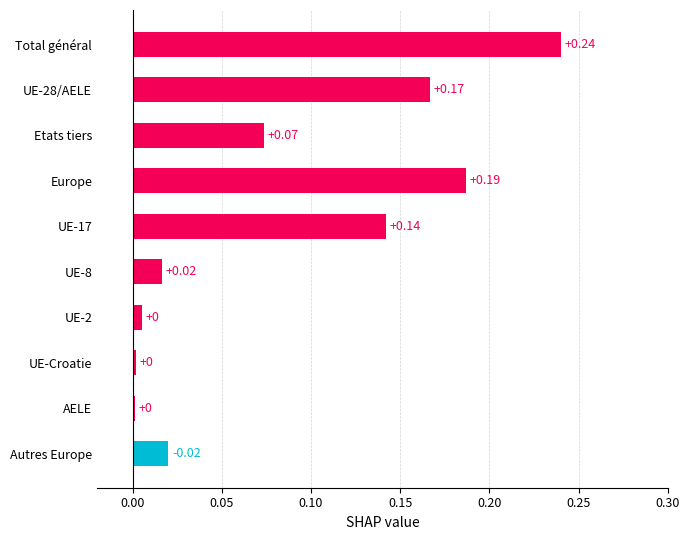

At which category does the chart reach its peak across all series?

Total général